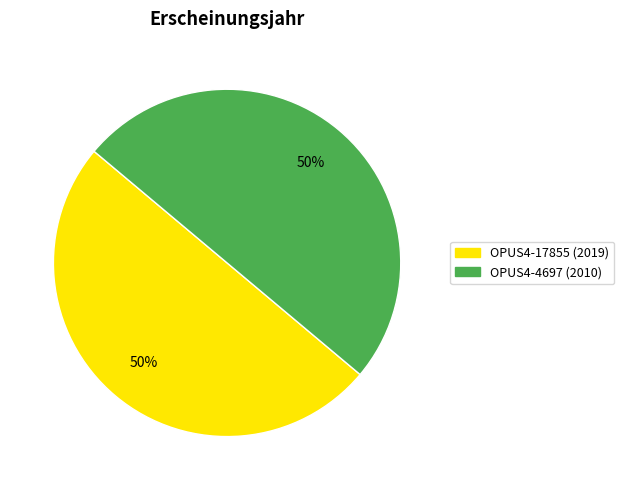

Is it true that OPUS4-17855 is 39% of the pie?

False